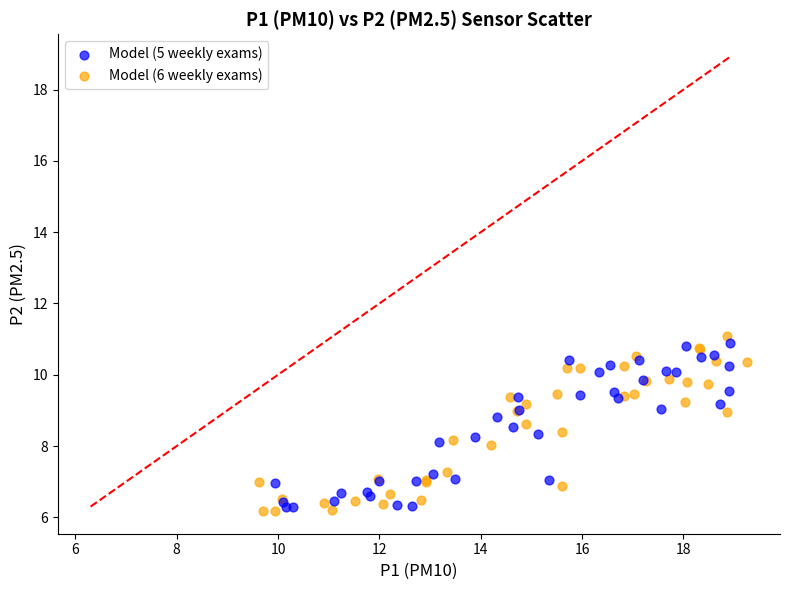

Which series has the largest Y range (max minus min)?

Model (6 weekly exams)